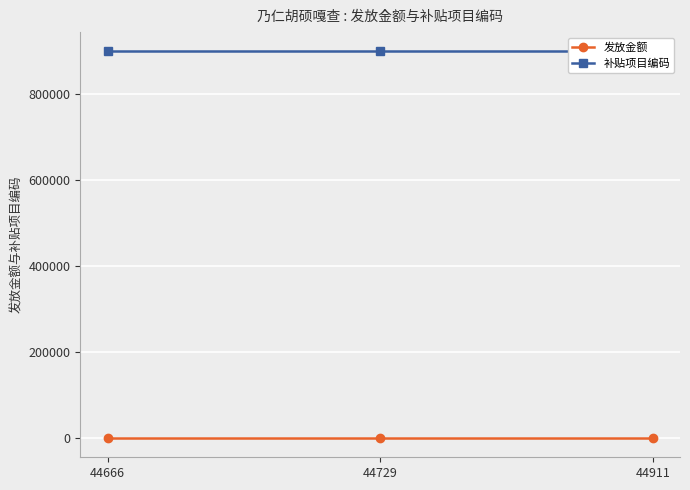

List the series in order of their peak value, highest first.

补贴项目编码, 发放金额